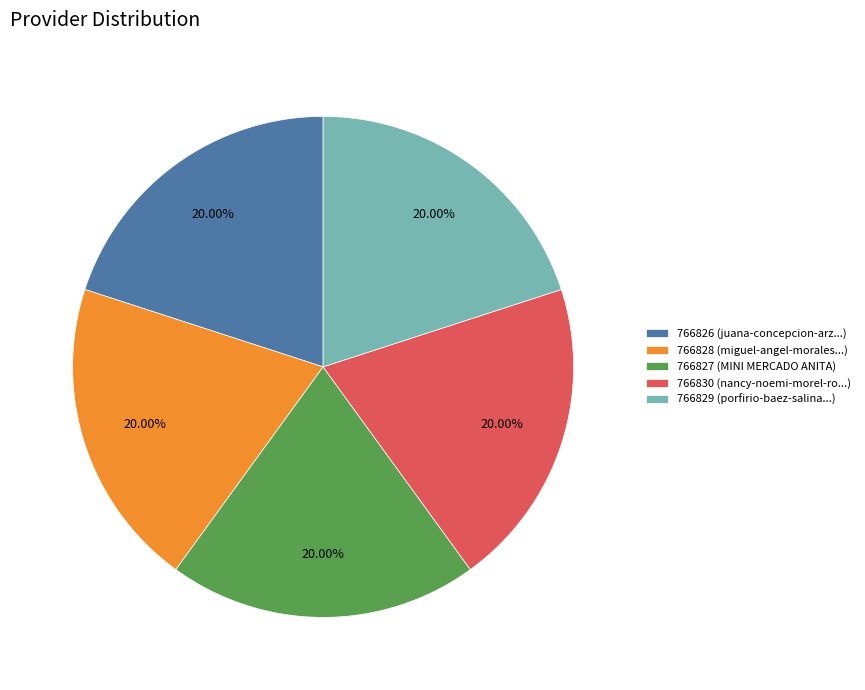

Count the number of slices in the pie.

5